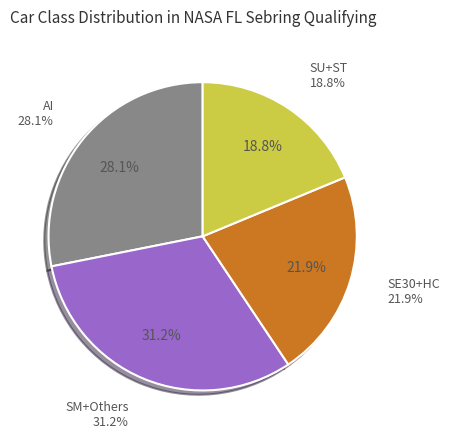

Between SM and SE30, which is larger?

SM